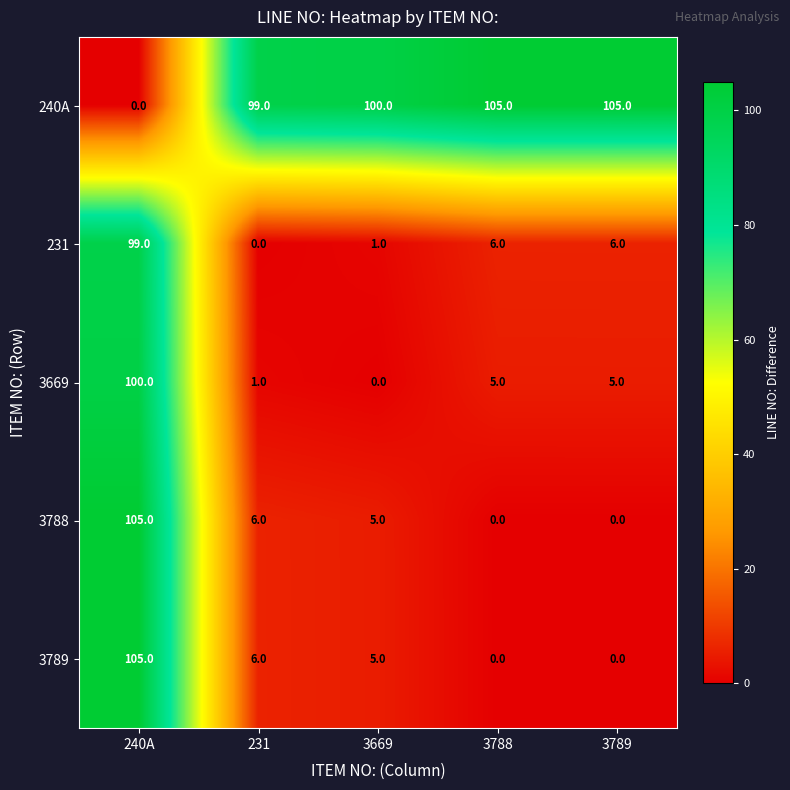

What is the difference between the highest and lowest values at 3788?

105